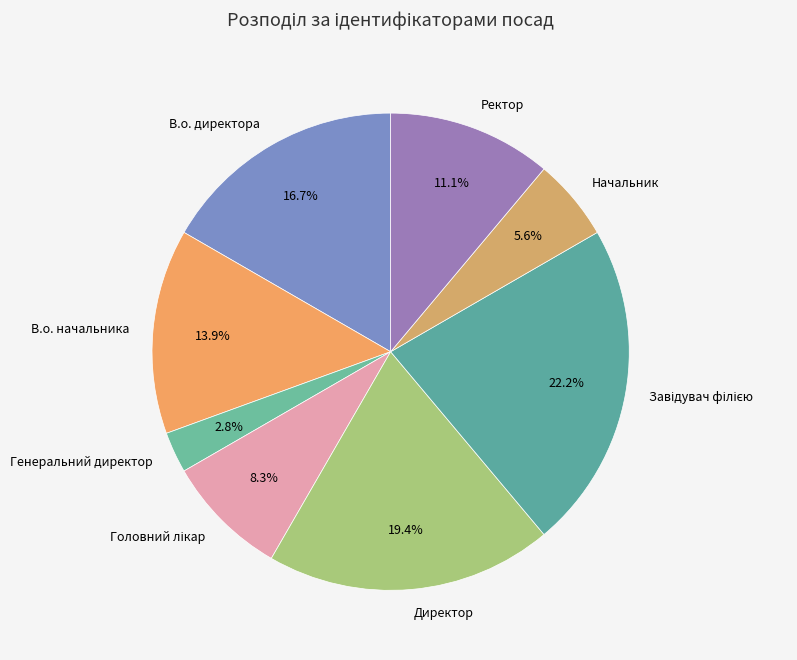

Is the sum of В.о. начальника and Директор greater than half?

No